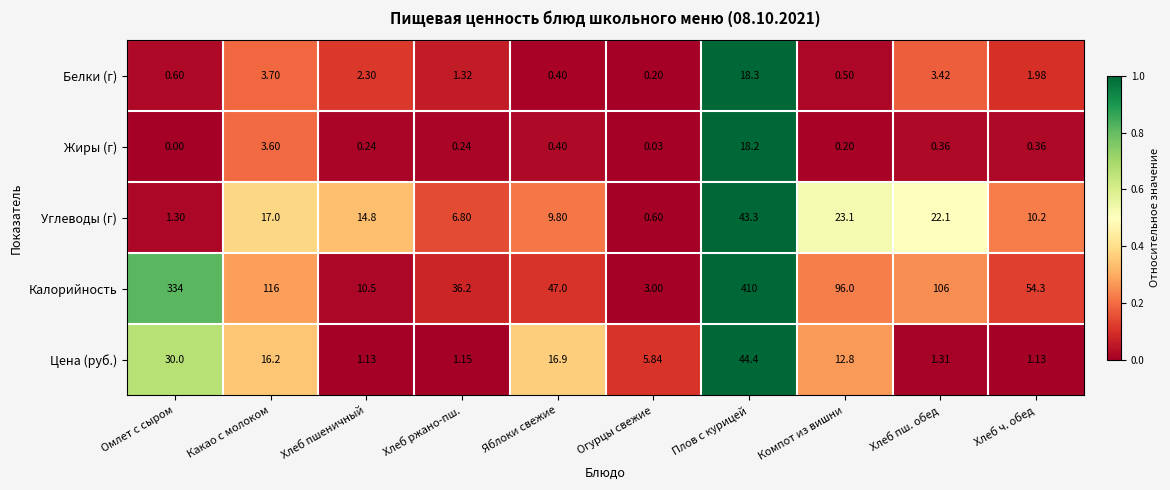

Which series has the largest range (max minus min)?

Калорийность